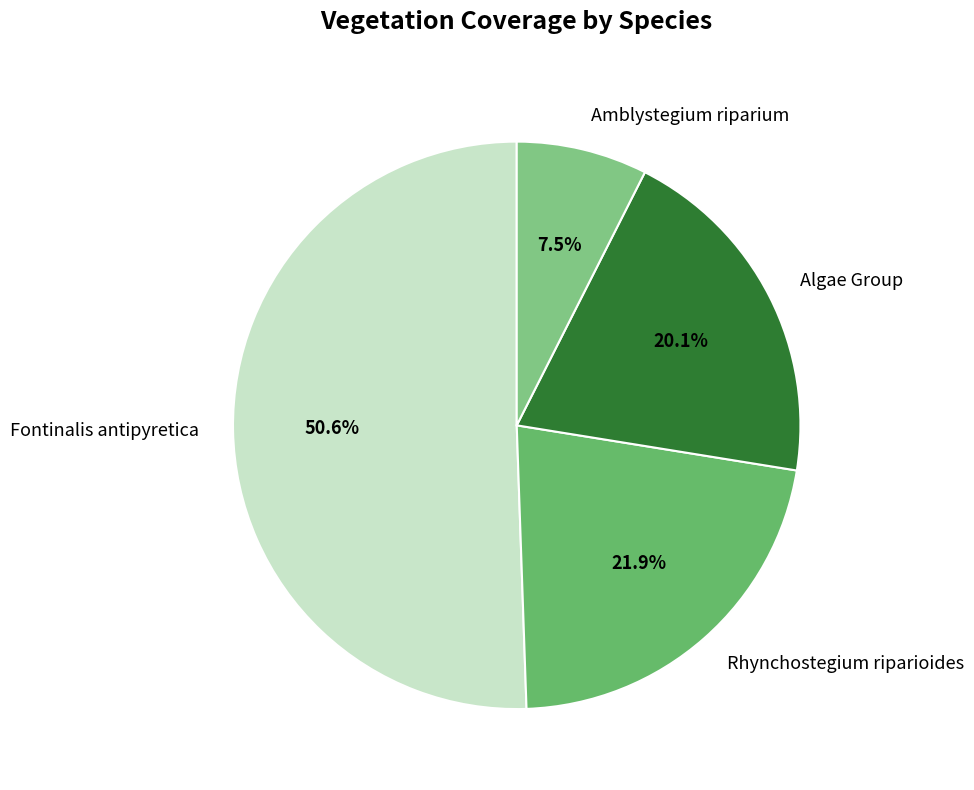

Which has a higher value, Amblystegium riparium or Fontinalis antipyretica?

Fontinalis antipyretica